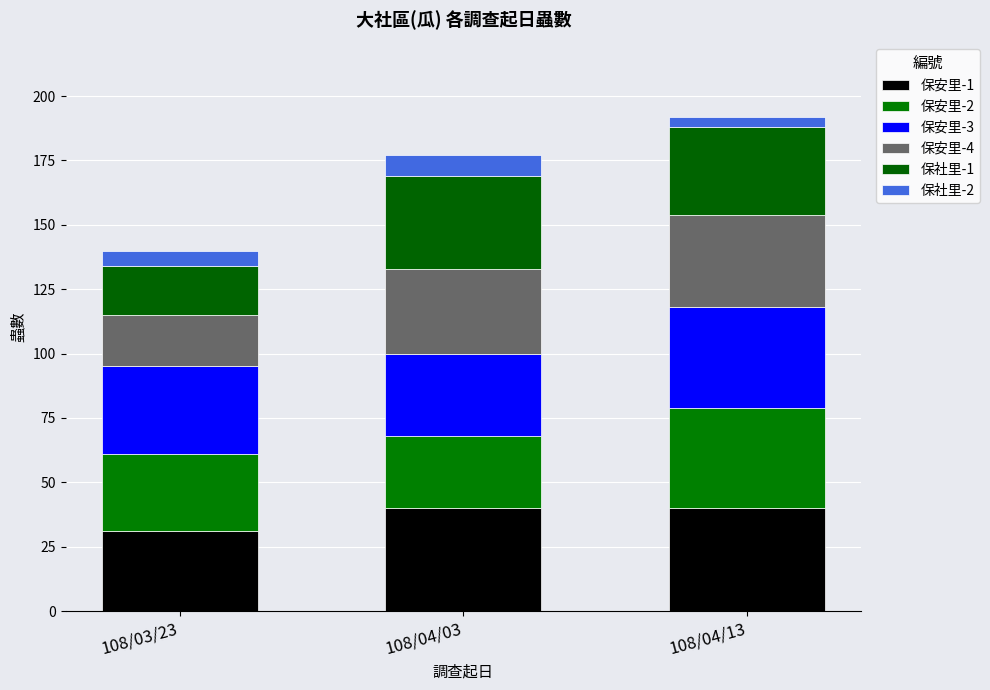

Rank the series at 108/04/03 from highest to lowest value.

保安里-1, 保社里-1, 保安里-4, 保安里-3, 保安里-2, 保社里-2